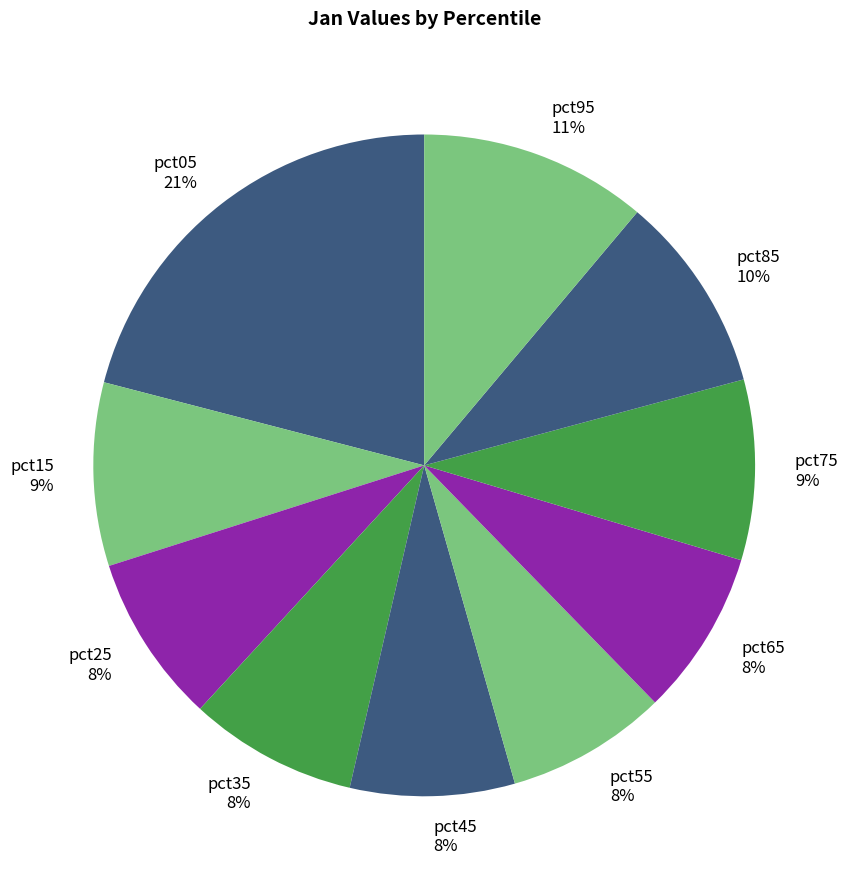

To the nearest percent, what is the difference between the largest and smallest slice percentages?

13%